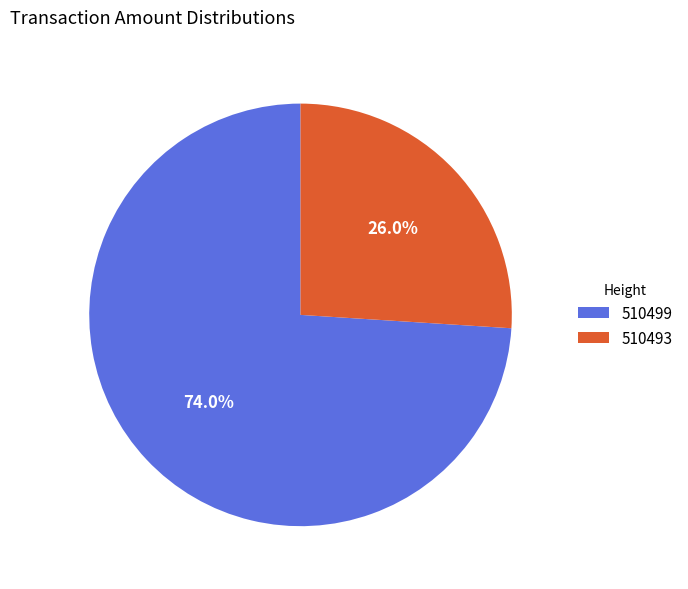

Which slice is the smallest?

510493